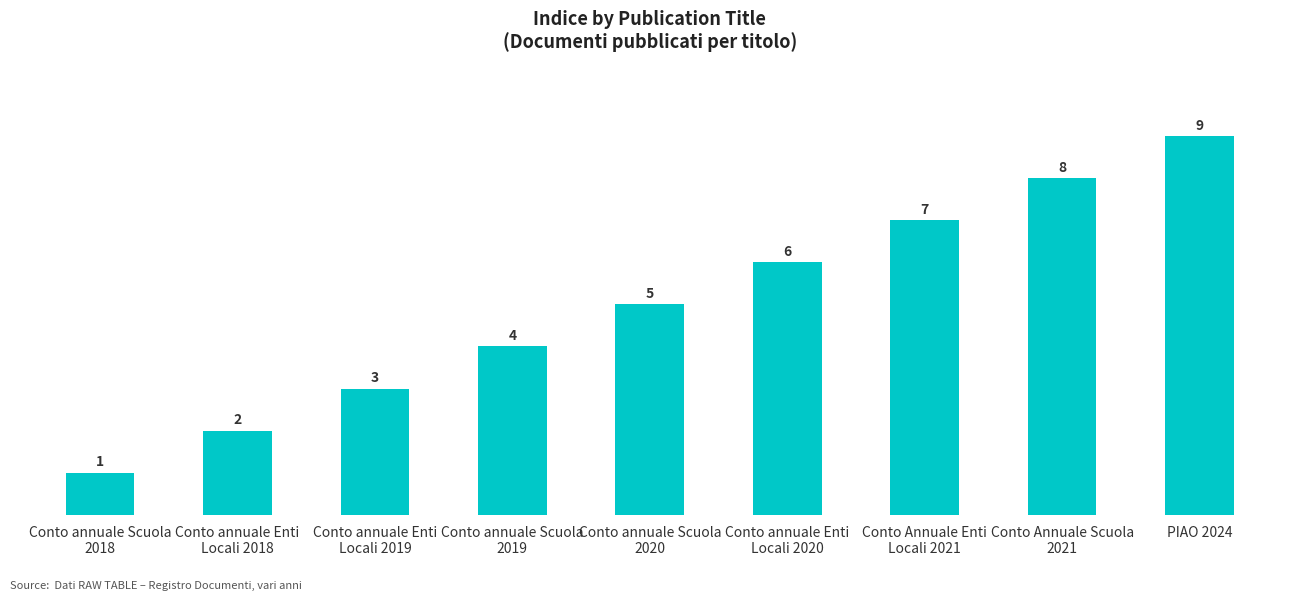

True or false: the data shows 1 at Conto annuale Enti
Locali 2019.

False